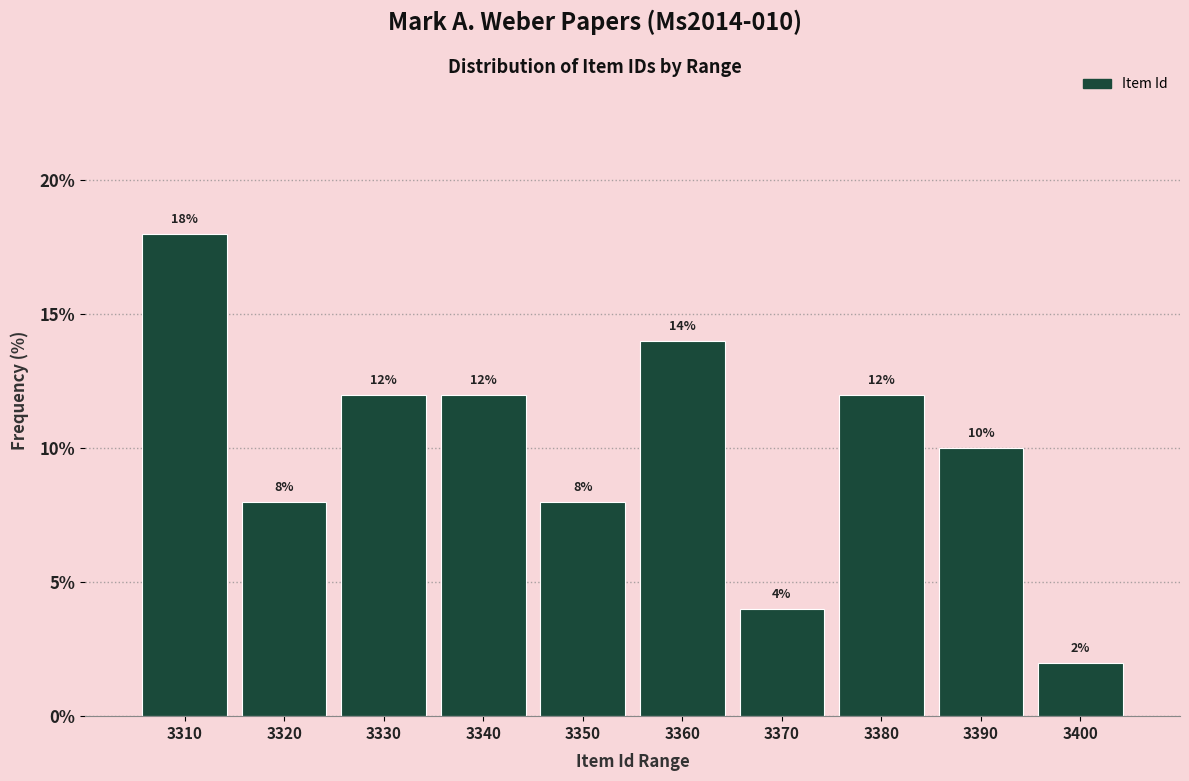

Reading left to right, list all the values displayed in this chart.

3310=18.0	3320=8.0	3330=12.0	3340=12.0	3350=8.0	3360=14.0	3370=4.0	3380=12.0	3390=10.0	3400=2.0